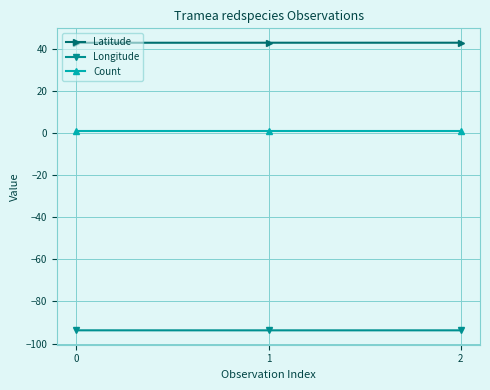

What is the value of the Latitude point at the 3rd from the left?

42.8